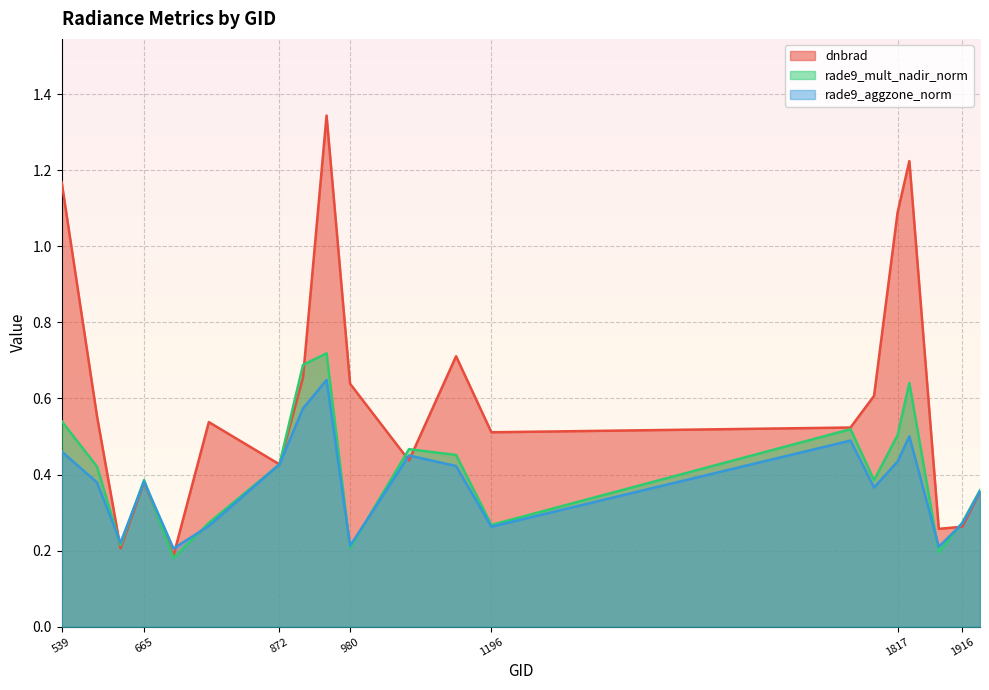

Reading right to left, extract all data points from this chart.

dnbrad: 0.4	0.3	0.3	1.2	1.1	0.6	0.5	0.5	0.7	0.4	0.6	1.3	0.7	0.4	0.5	0.2	0.4	0.2	0.6	1.2
rade9_mult_nadir_norm: 0.4	0.3	0.2	0.6	0.5	0.4	0.5	0.3	0.5	0.5	0.2	0.7	0.7	0.4	0.3	0.2	0.4	0.2	0.4	0.5
rade9_aggzone_norm: 0.4	0.3	0.2	0.5	0.4	0.4	0.5	0.3	0.4	0.5	0.2	0.6	0.6	0.4	0.3	0.2	0.4	0.2	0.4	0.5